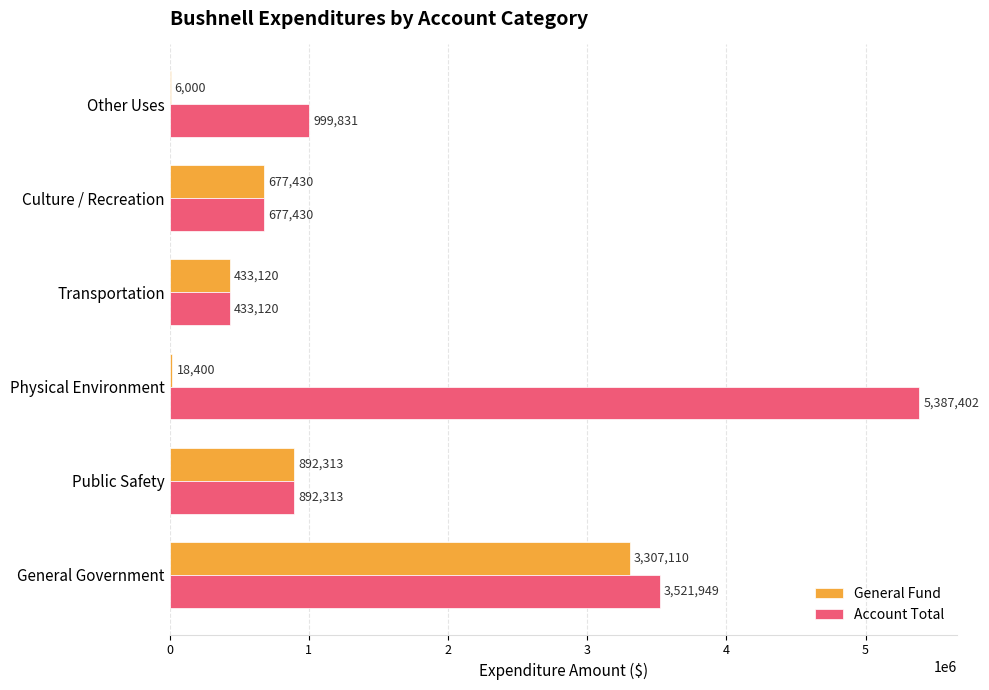

Is it true that Account Total equals 193971 at Public Safety?

False